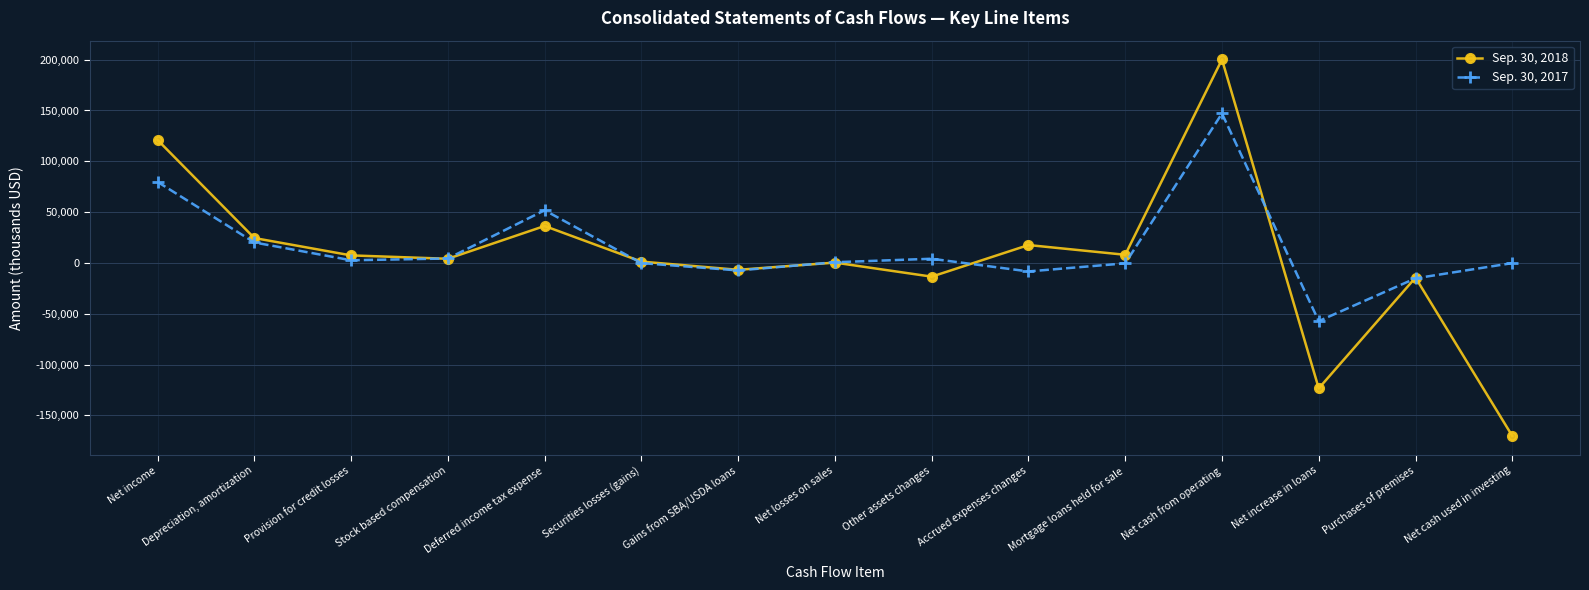

List the series in order of their peak value, highest first.

Sep. 30, 2018, Sep. 30, 2017